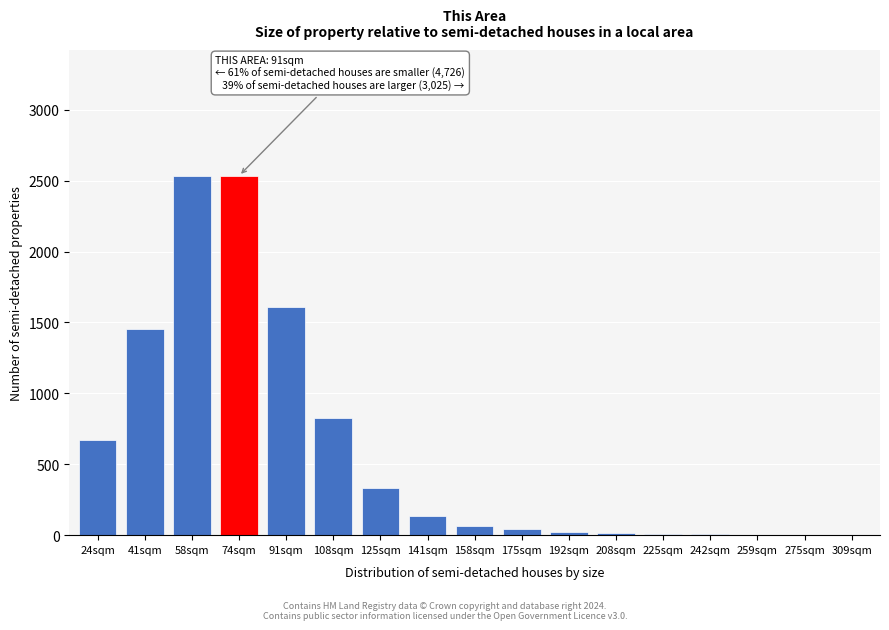

Where is the data nearest to the value 1267?

41sqm